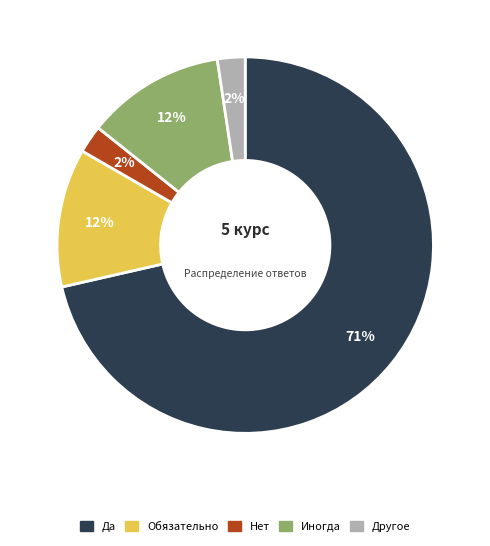

Which has a higher value, Другое or Иногда?

Иногда